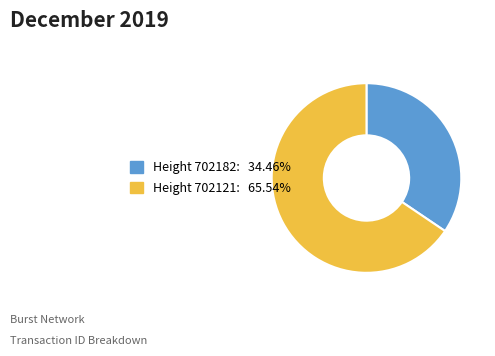

Is there a majority slice in this chart?

Yes